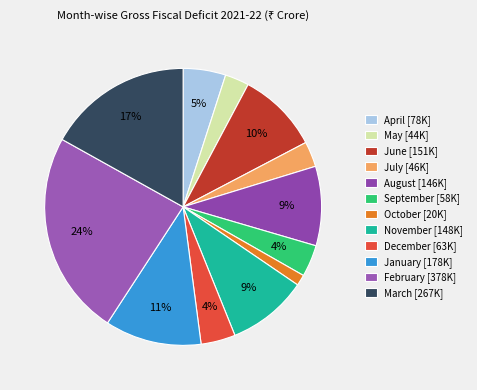

Does March account for over 50% of the chart?

No